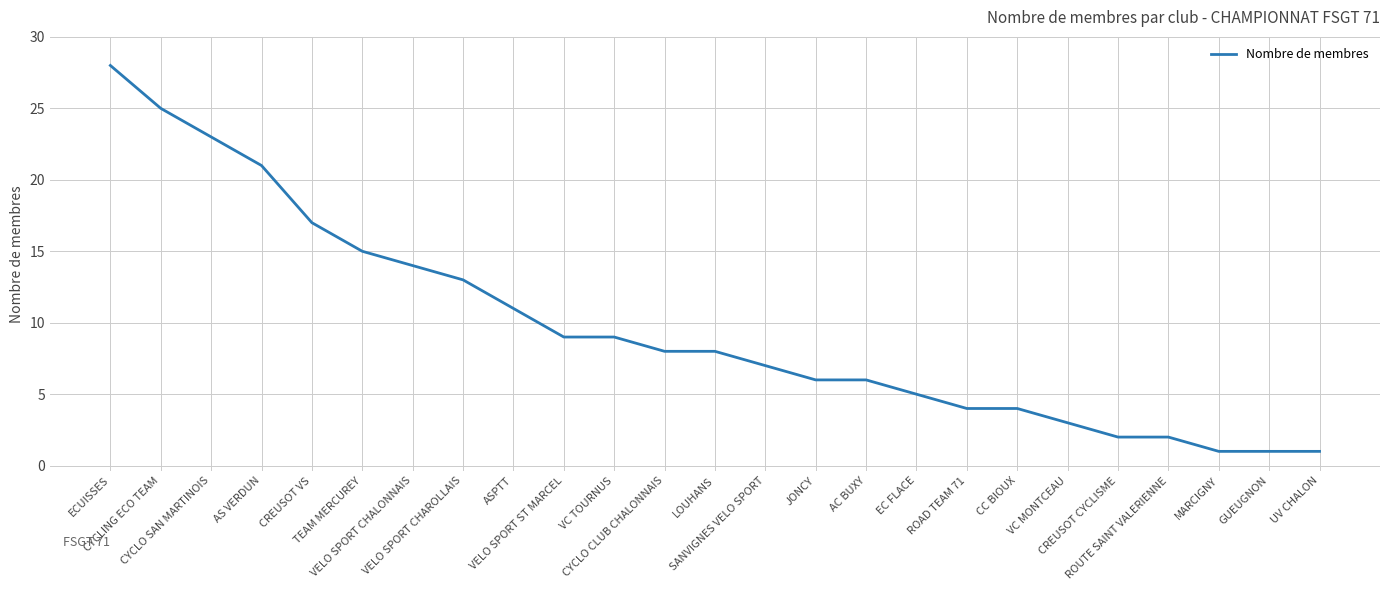

Which has a higher value, ROAD TEAM 71 or MARCIGNY?

ROAD TEAM 71